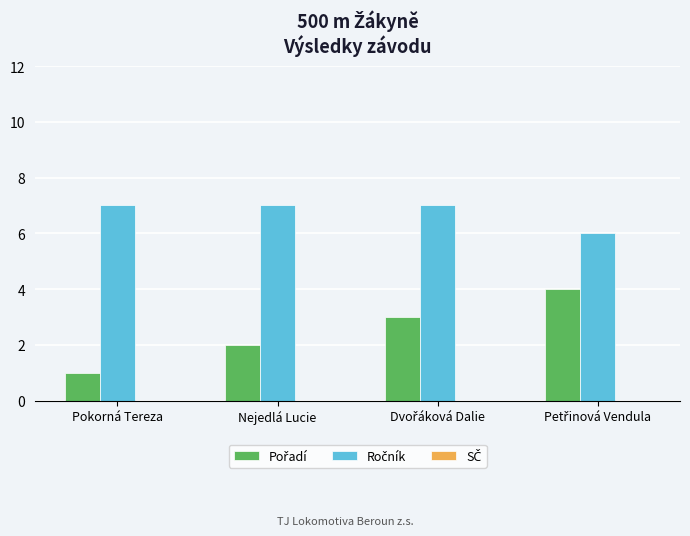

What is the maximum value shown in the chart?

7